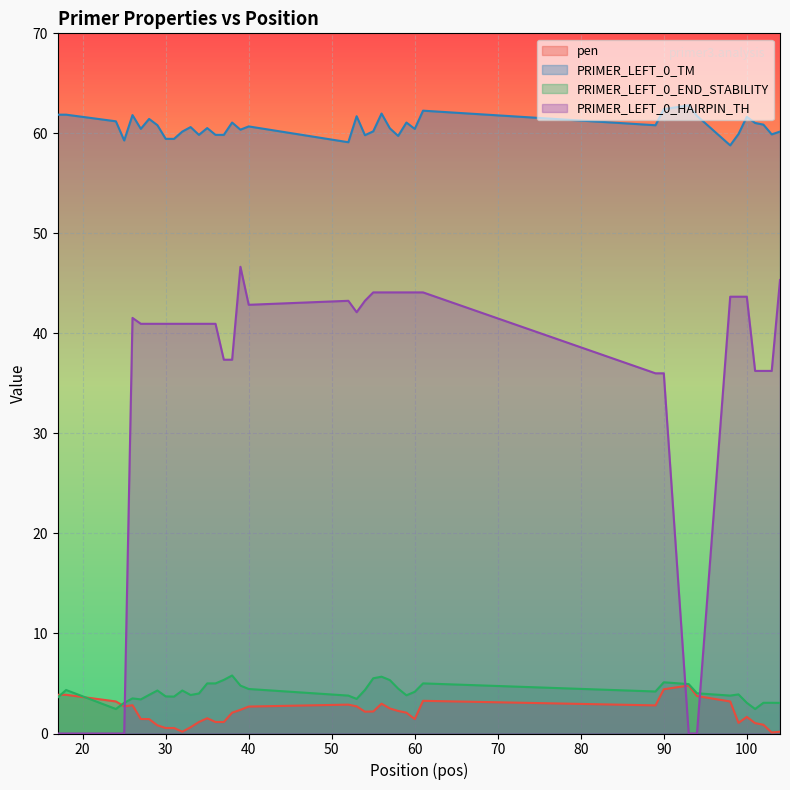

Is it true that PRIMER_LEFT_0_HAIRPIN_TH equals 36.2 at 102?

True